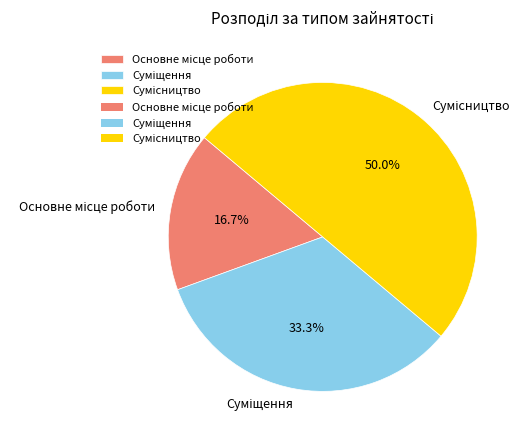

Count the number of slices in the pie.

3